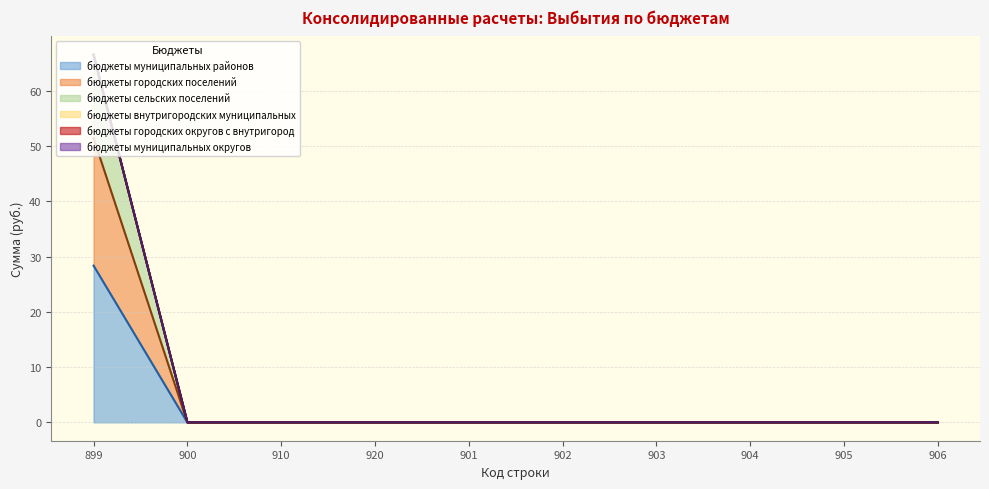

How many lines are shown in the chart?

6